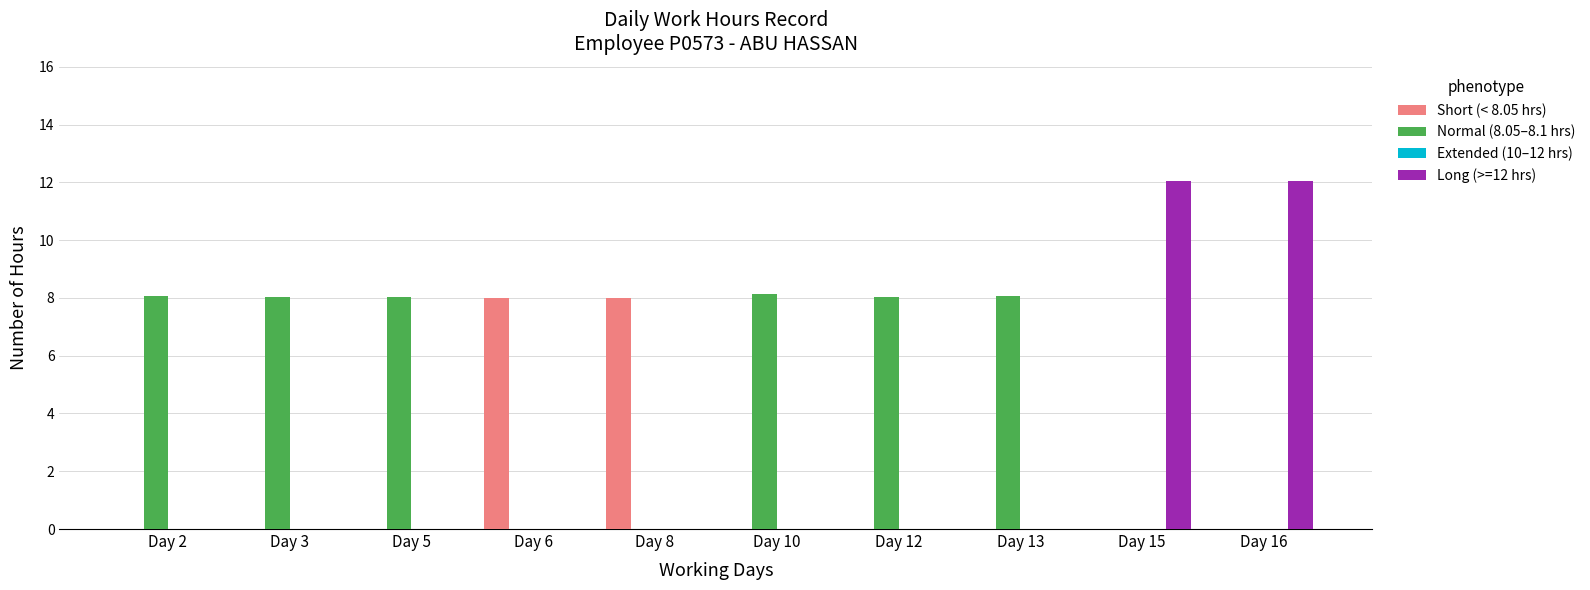

What is the sum of the Normal (8.05–8.1 hrs) values at Day 3 and Day 16?

8.1